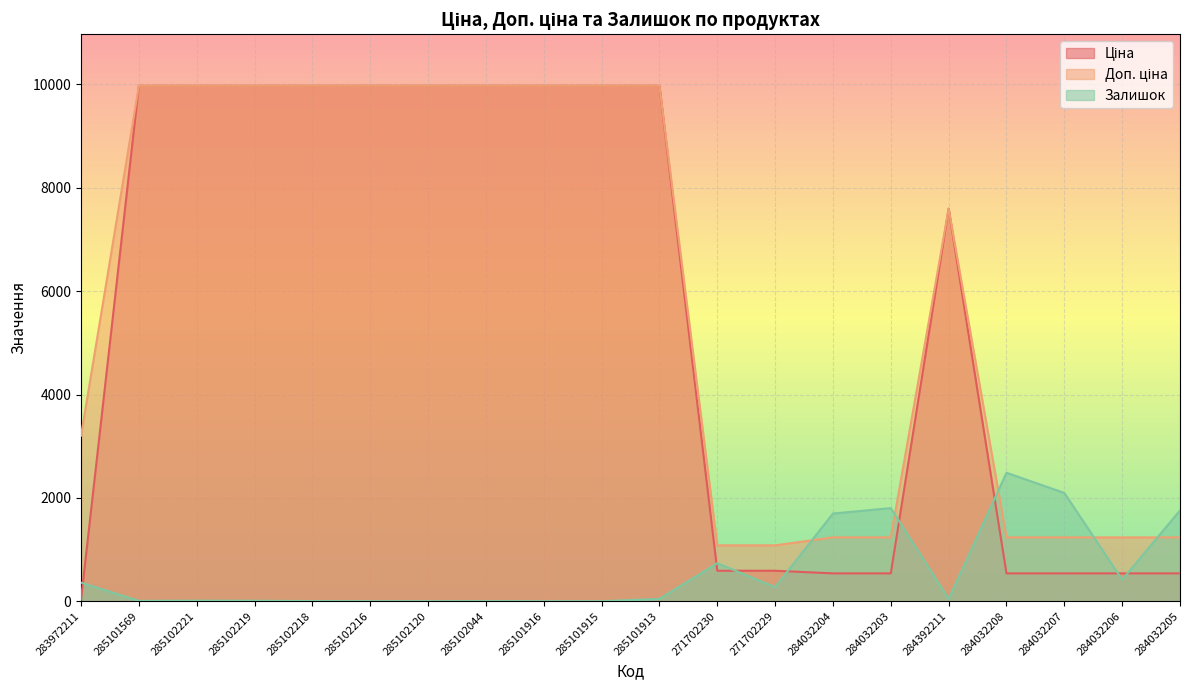

Which has a higher value, 285102044 or 285101915?

285102044